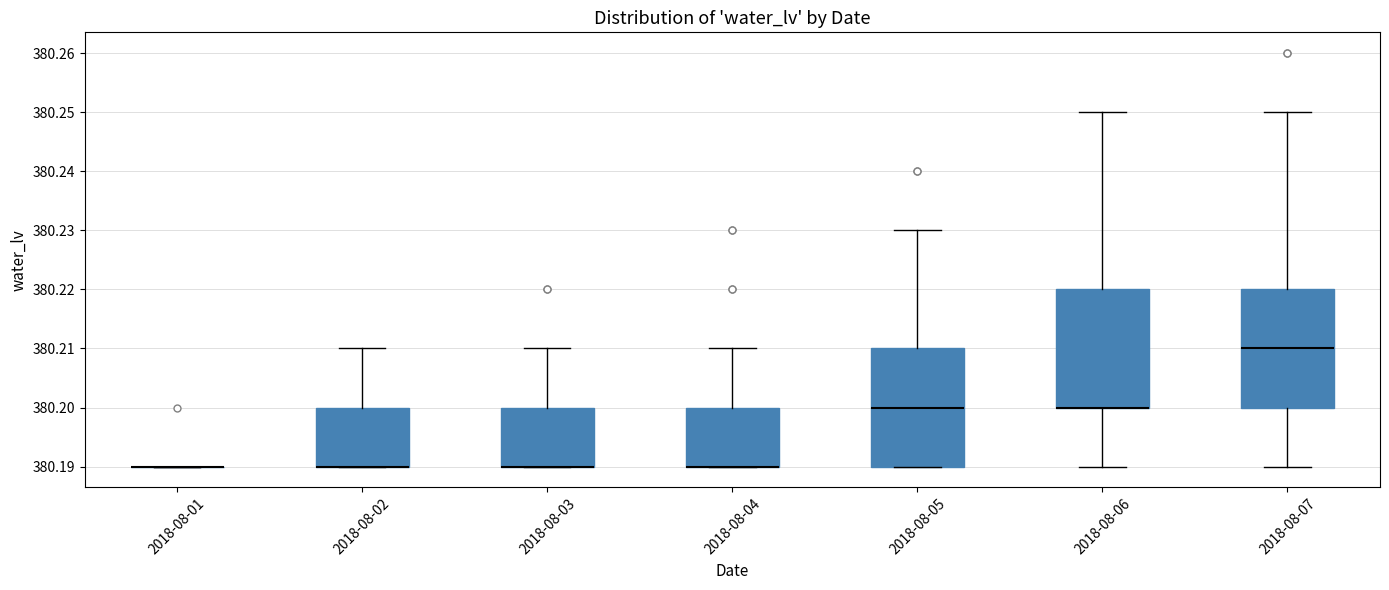

Reading left to right, transcribe this box plot: for each box, give where its median line is, the range the box spans, and where its two whiskers end, as read against the y-axis. The values are not printed on the chart, so give them approximately, as read against the axis.

2018-08-01: box collapsed to a line at 380.19, whiskers 380.19 to 380.19
2018-08-02: median 380.19 (drawn on the box's lower edge), box 380.19 to 380.20, whiskers 380.19 to 380.21
2018-08-03: median 380.19 (drawn on the box's lower edge), box 380.19 to 380.20, whiskers 380.19 to 380.21
2018-08-04: median 380.19 (drawn on the box's lower edge), box 380.19 to 380.20, whiskers 380.19 to 380.21
2018-08-05: median 380.20, box 380.19 to 380.21, whiskers 380.19 to 380.23
2018-08-06: median 380.20 (drawn on the box's lower edge), box 380.20 to 380.22, whiskers 380.19 to 380.25
2018-08-07: median 380.21, box 380.20 to 380.22, whiskers 380.19 to 380.25